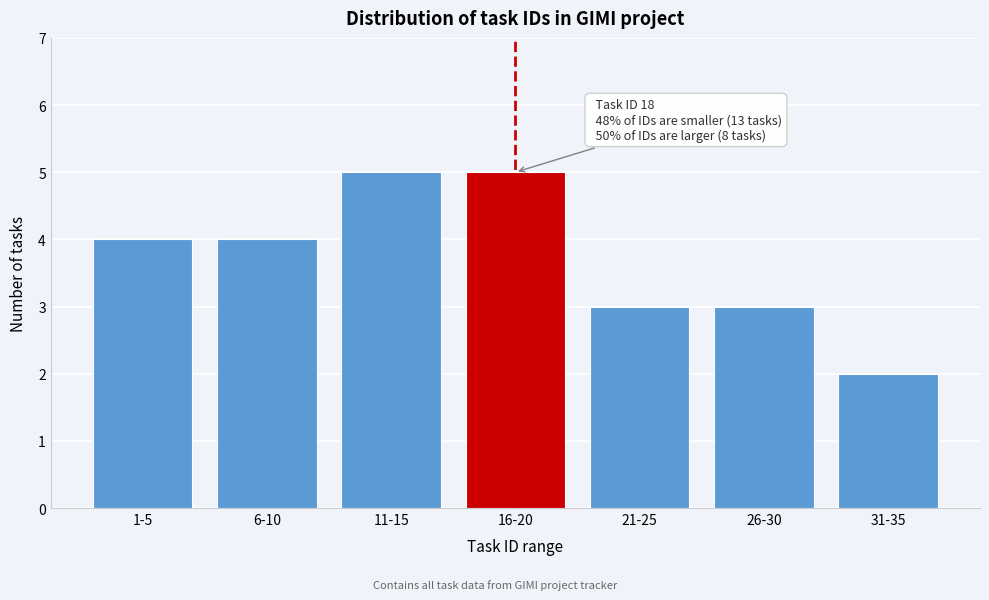

Reading left to right, transcribe all the data shown in this chart.

1-5=4	6-10=4	11-15=5	16-20=5	21-25=3	26-30=3	31-35=2